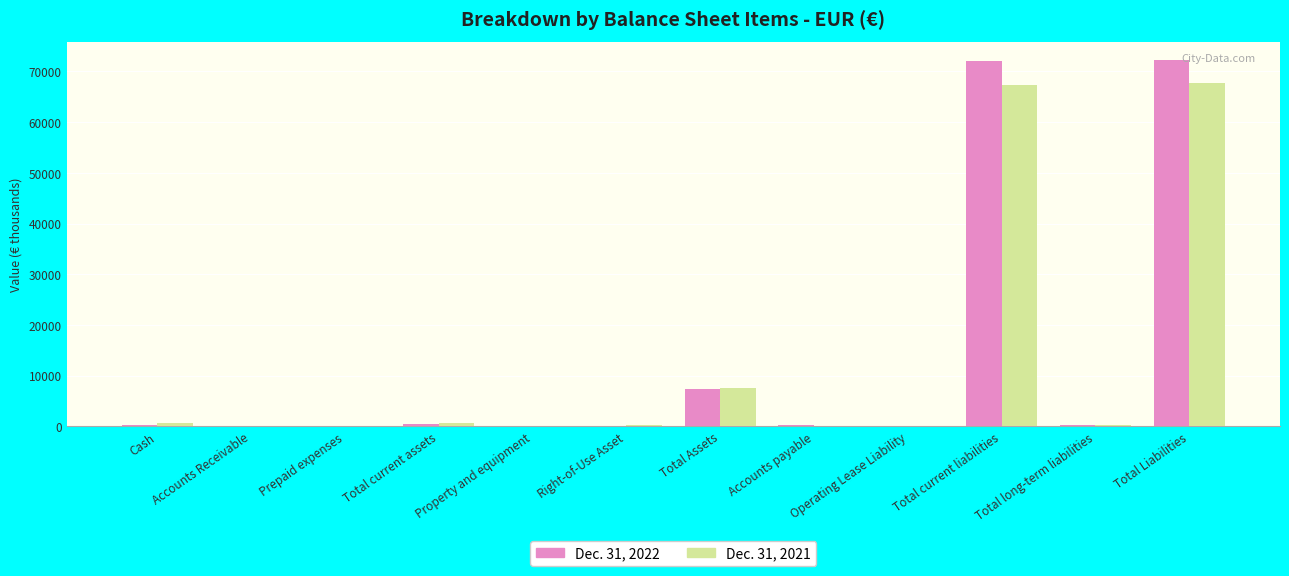

How many groups of bars are there?

12